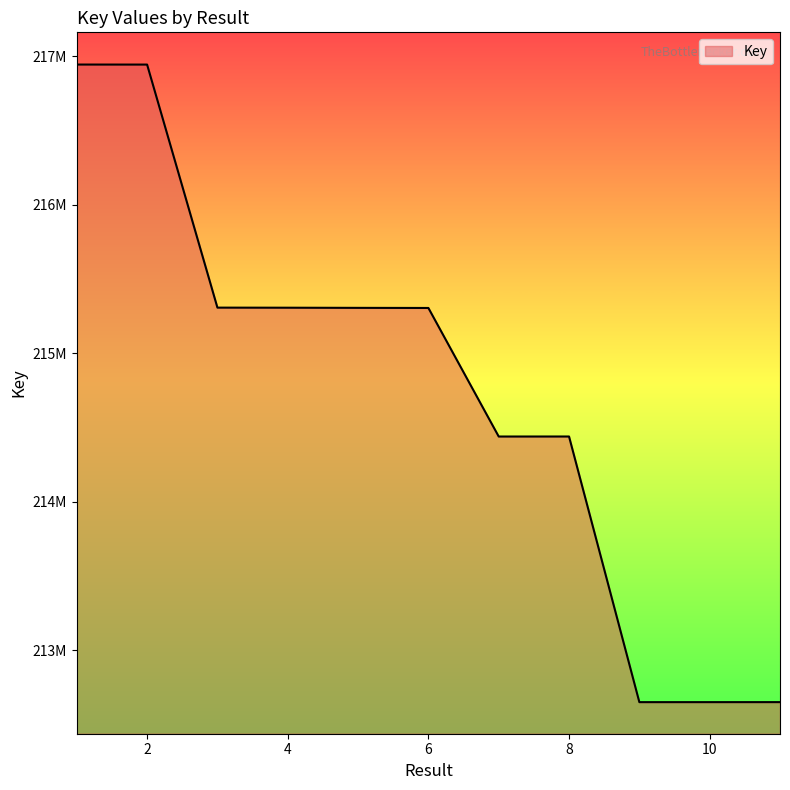

Does the chart display data point markers on the line(s)?

No